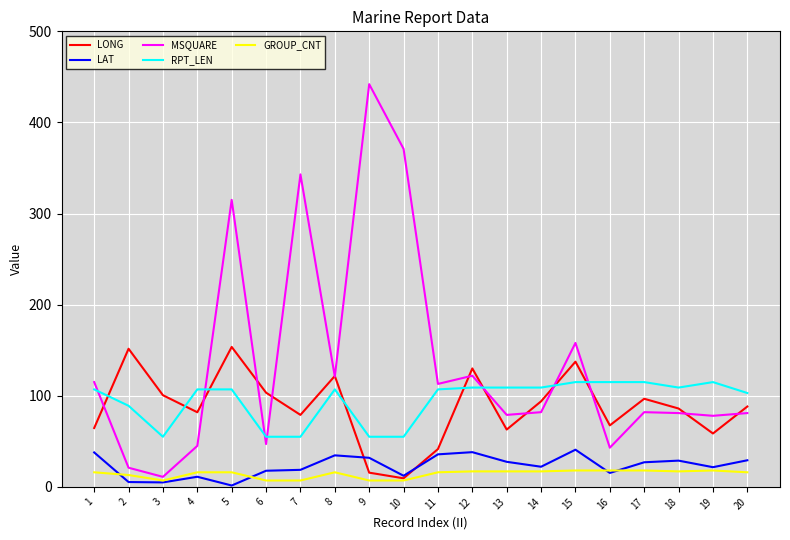

What is the sum of all GROUP_CNT values?

284.0